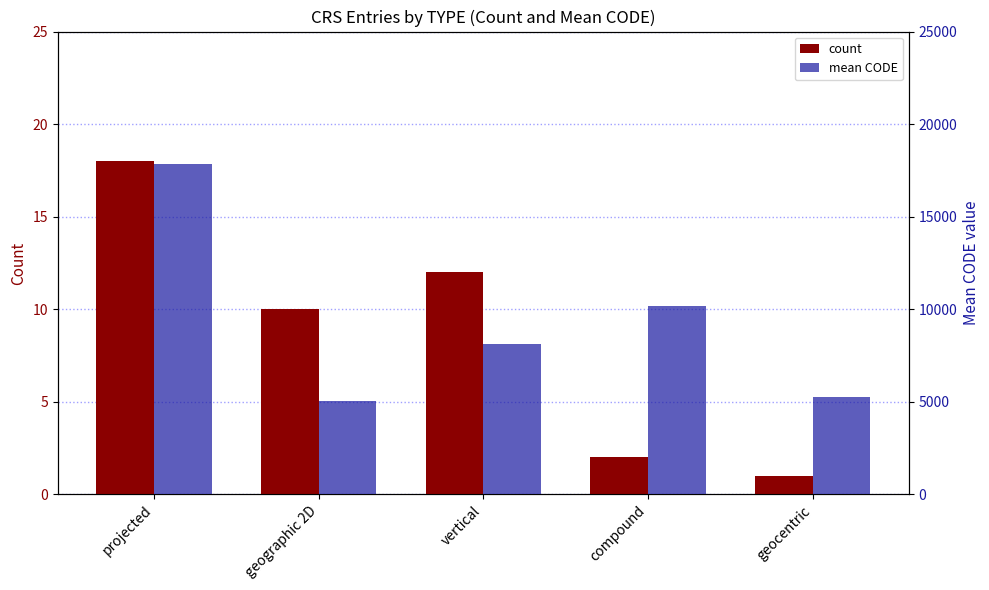

Where is mean CODE nearest to the value 11442?

compound